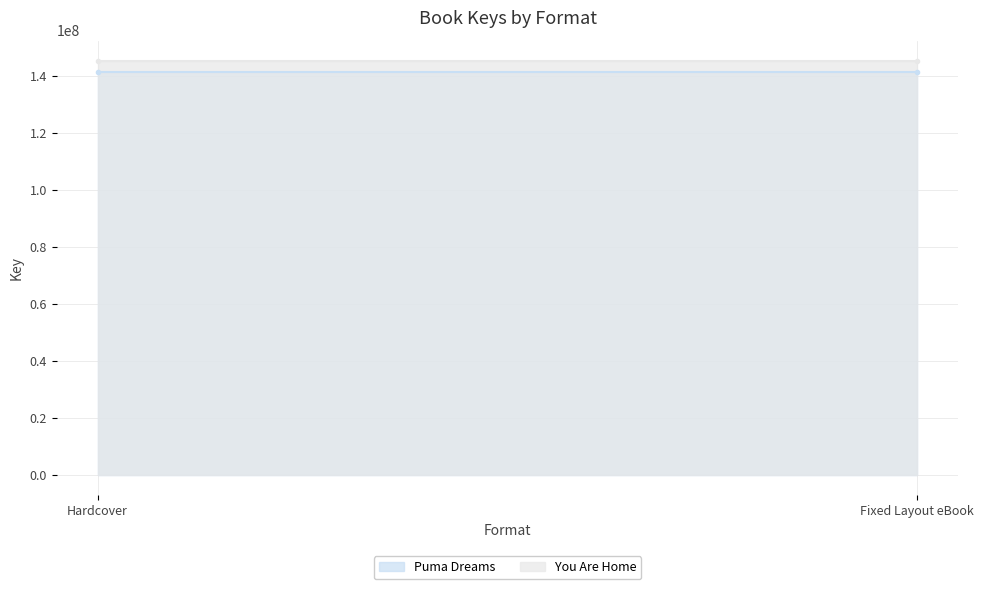

Reading right to left, list all the values displayed in this chart.

Puma Dreams: 141393520	141393520
You Are Home: 145077018	145077018